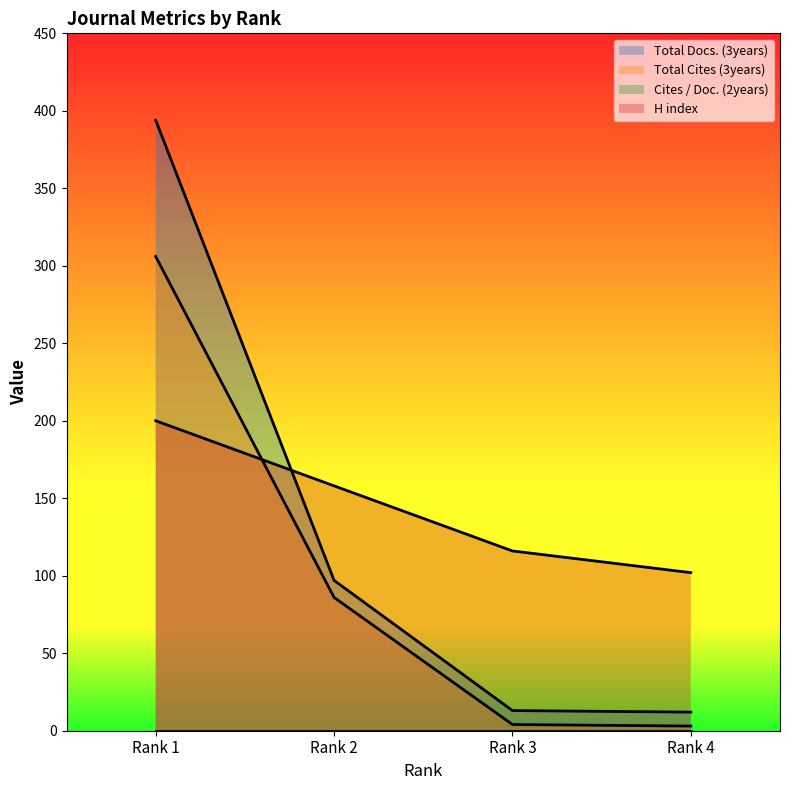

What is the average value of the Total Docs. (3years) series?

129